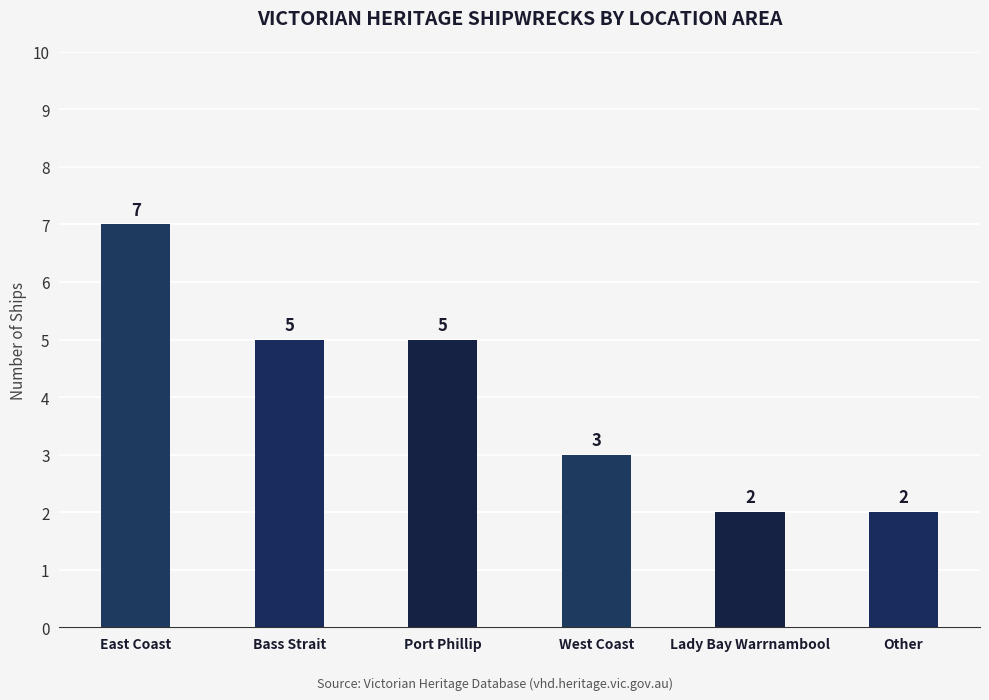

How many bars are there in total?

6